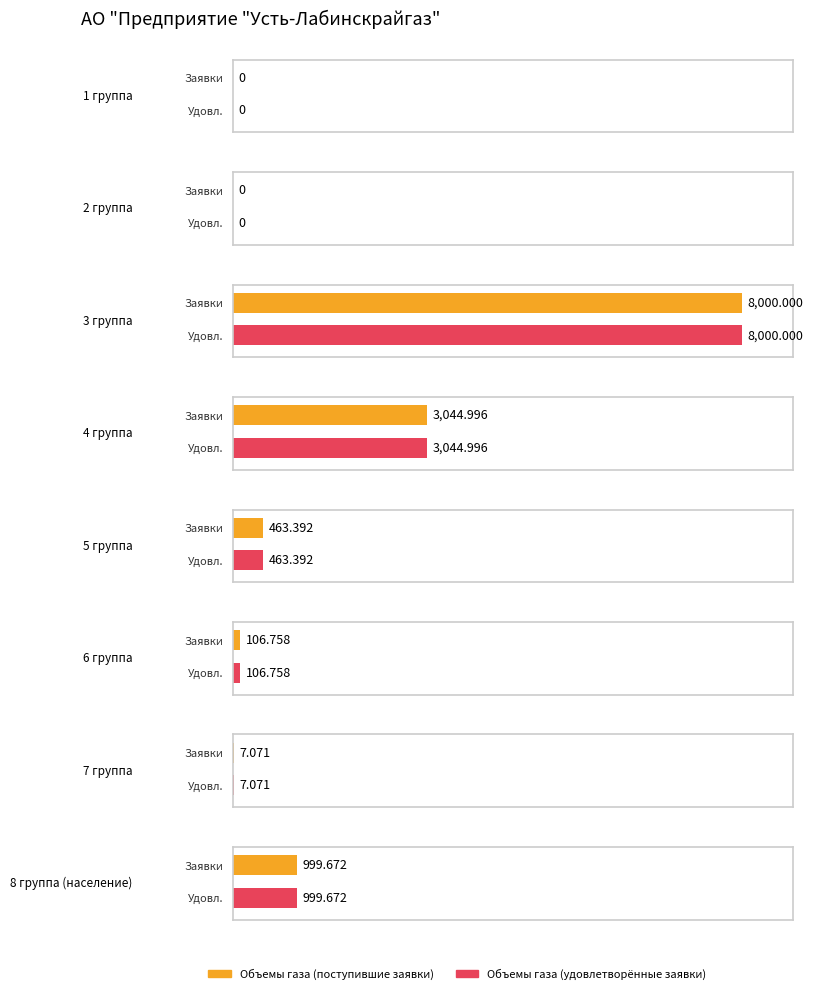

What are all the series names shown in the legend?

Объемы газа (поступившие заявки), Объемы газа (удовлетворённые заявки)